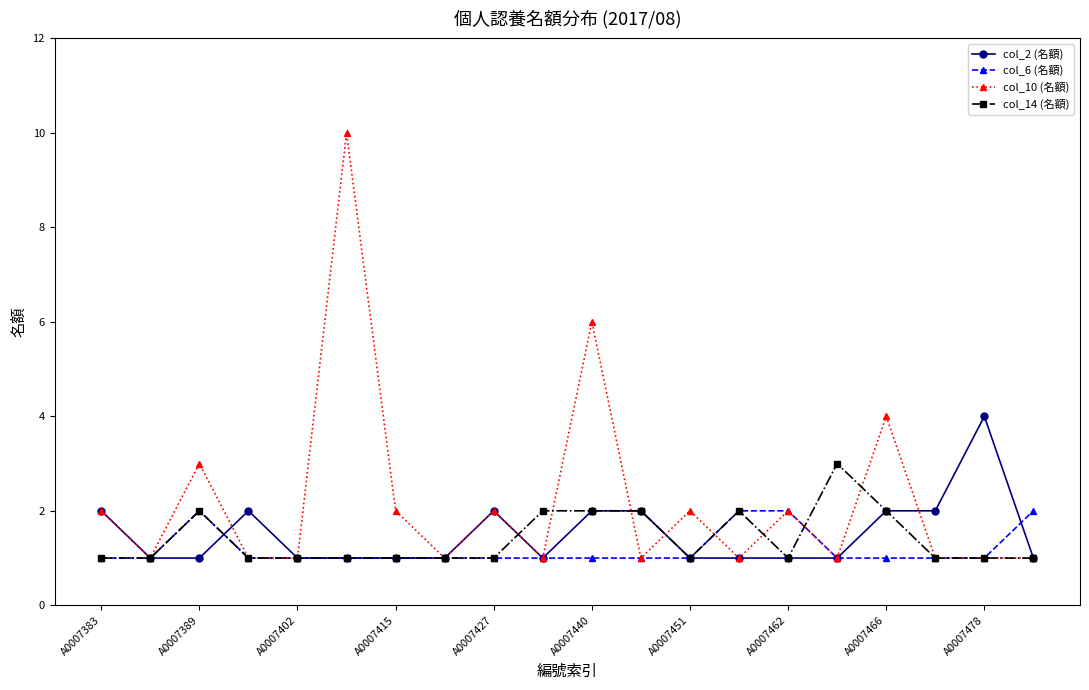

What is the greatest value displayed?

10